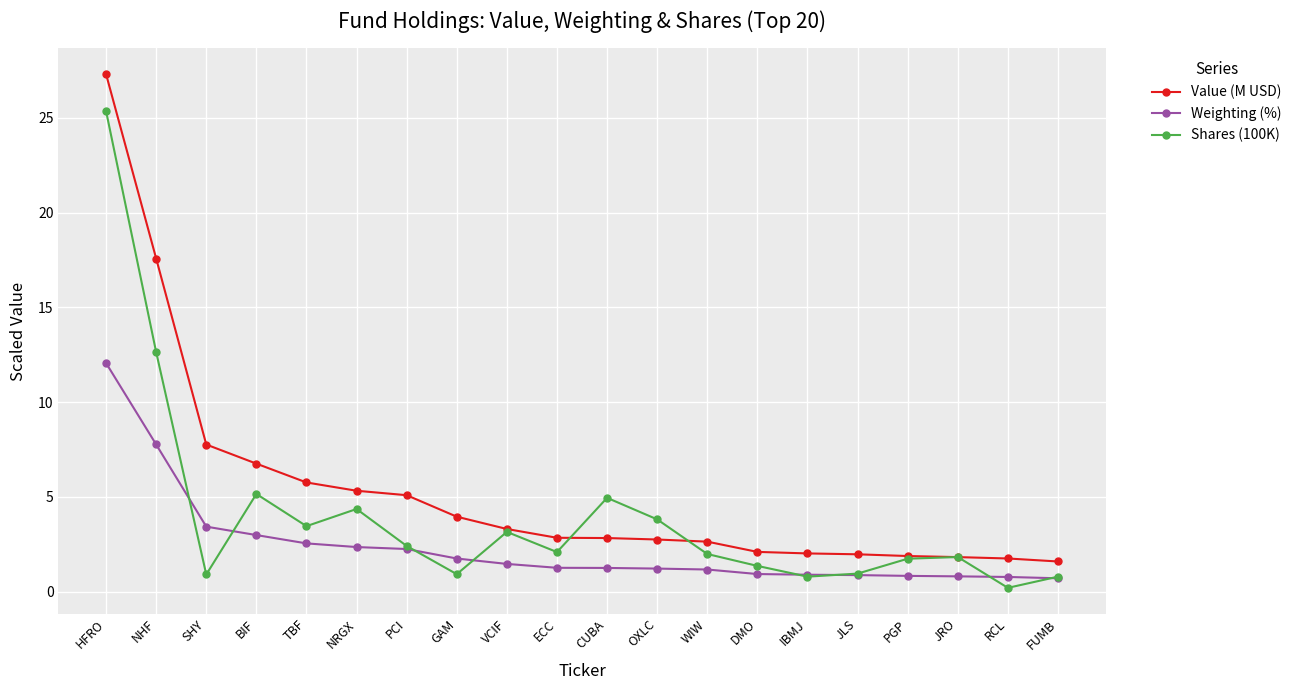

Which category has the highest value in the Weighting (%) series?

HFRO